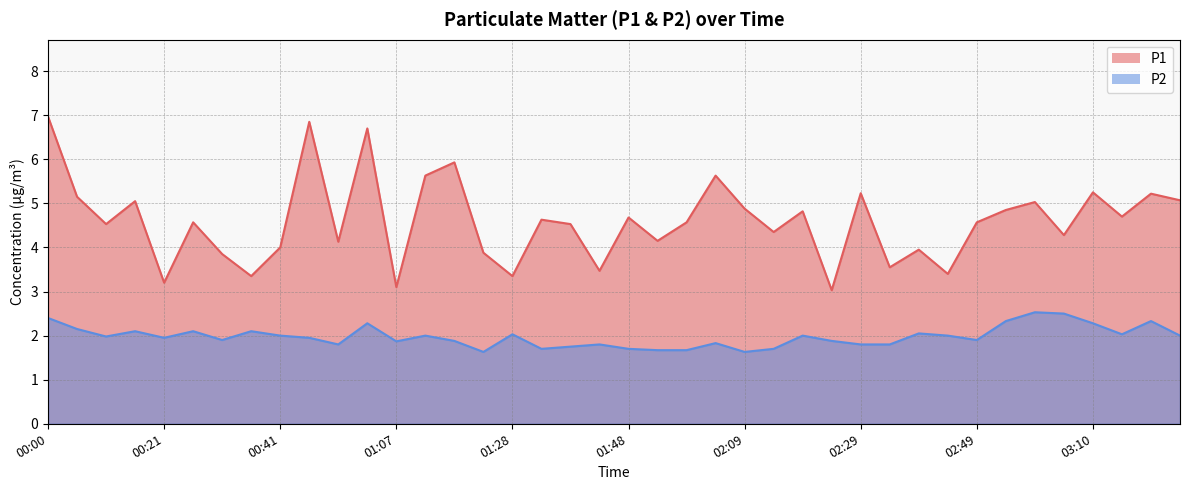

What is the label of the 1st point from the right?

03:30